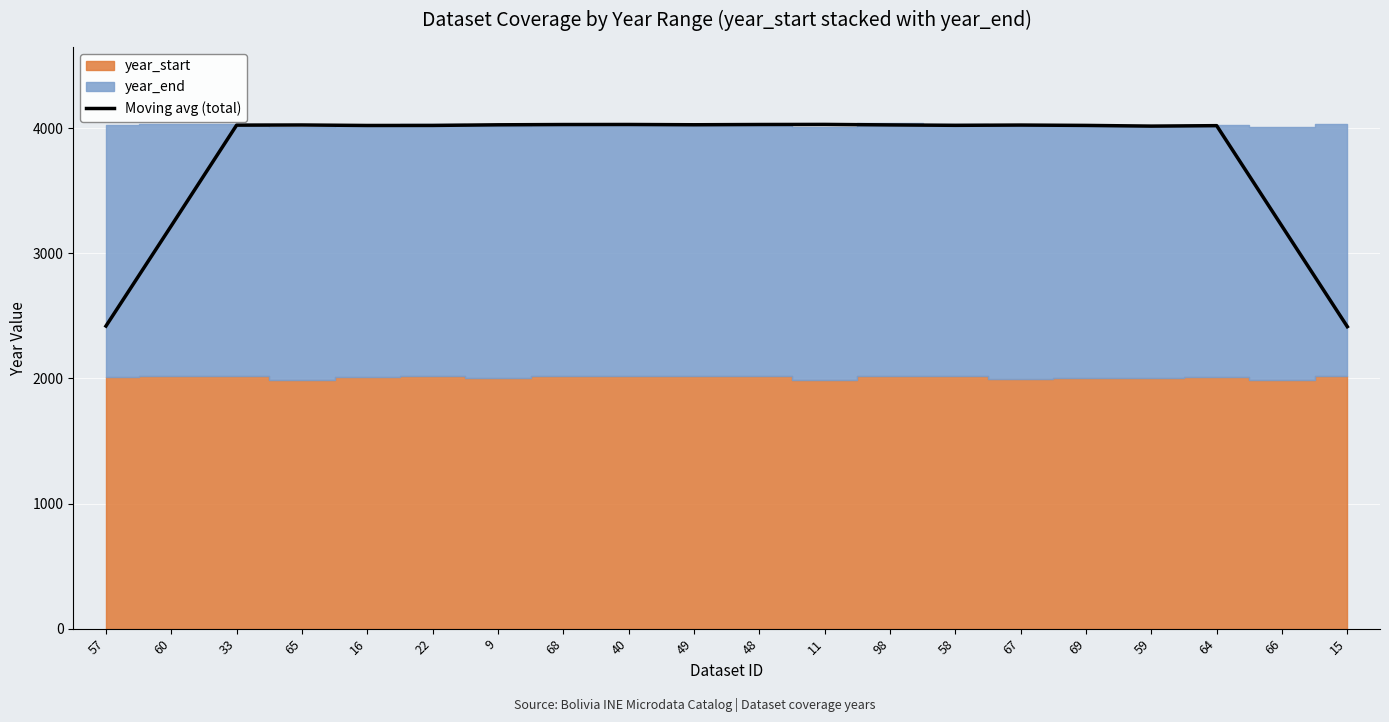

What is the difference between the maximum and second lowest values?

1612.2